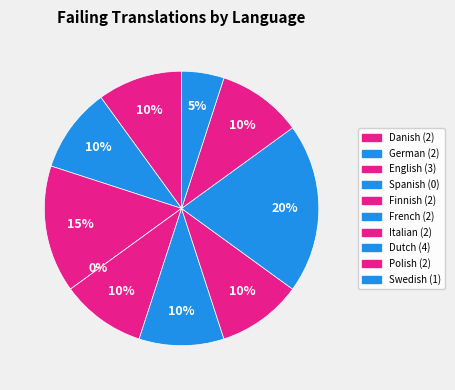

What percentage is NOT represented by Polish?

90.0%